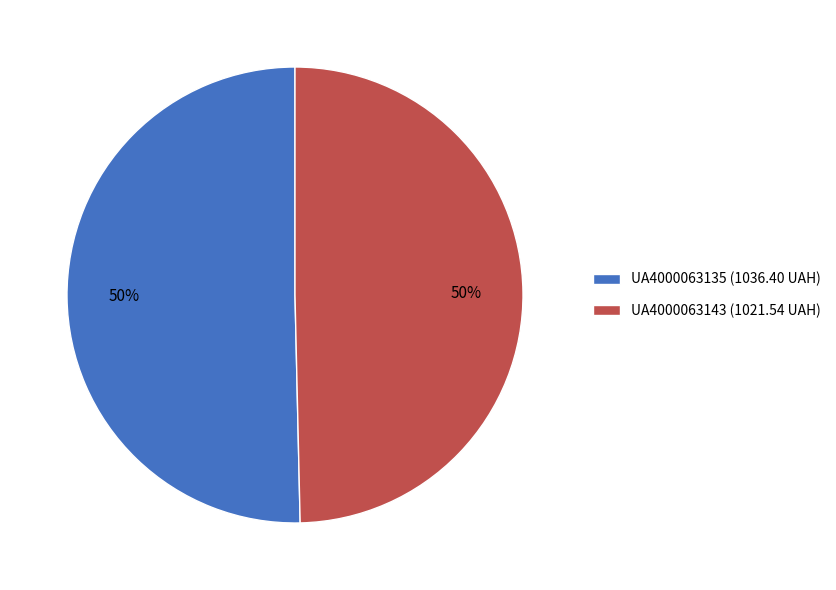

Count the number of slices in the pie.

2